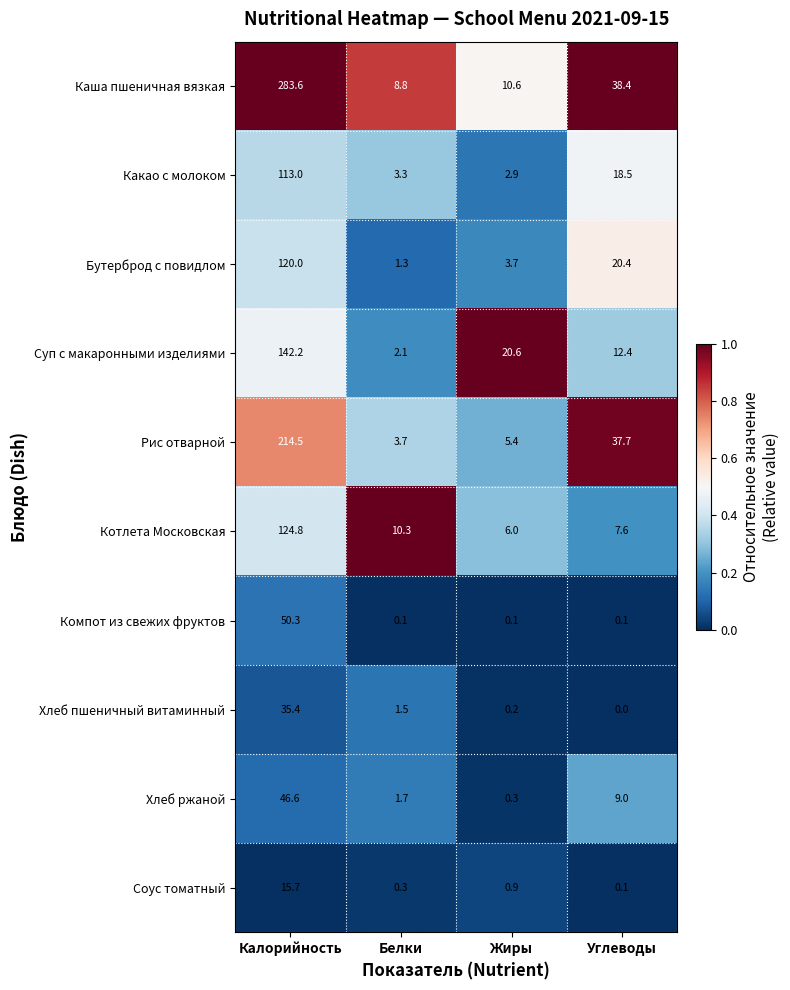

What is the sum of all Хлеб пшеничный витаминный values?

37.1